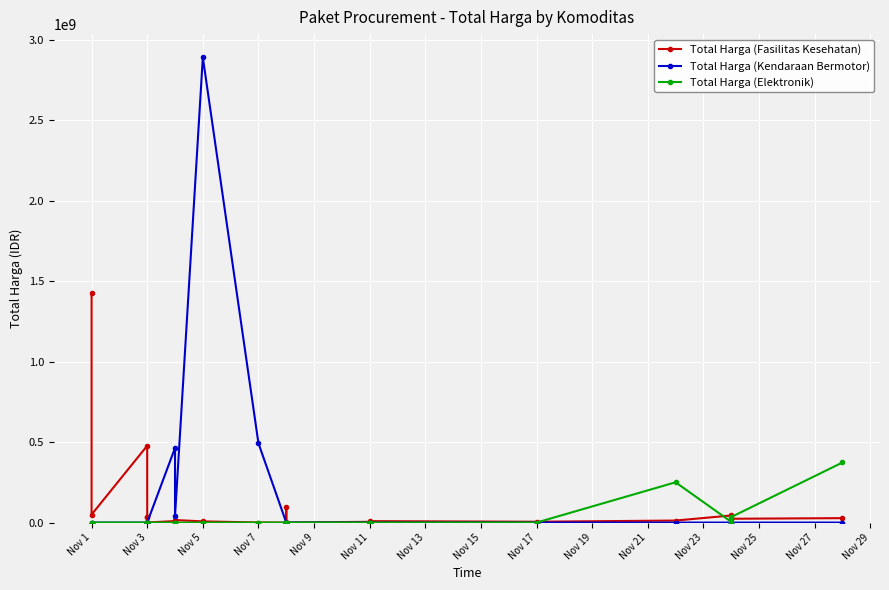

The value of Total Harga (Kendaraan Bermotor) at Nov 1 is 1785277456. True or false?

False